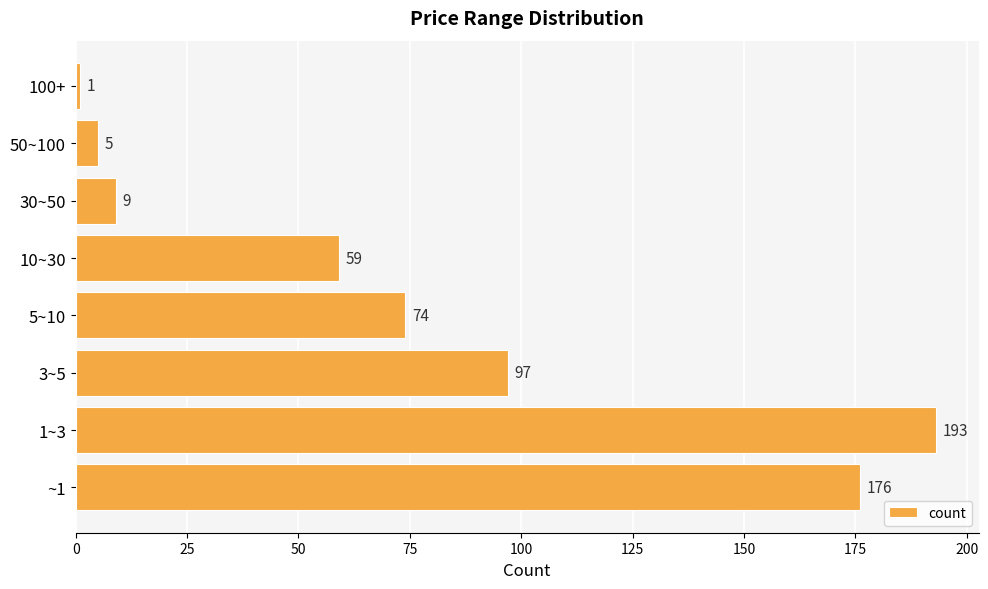

Which category has the highest value across all series?

1~3